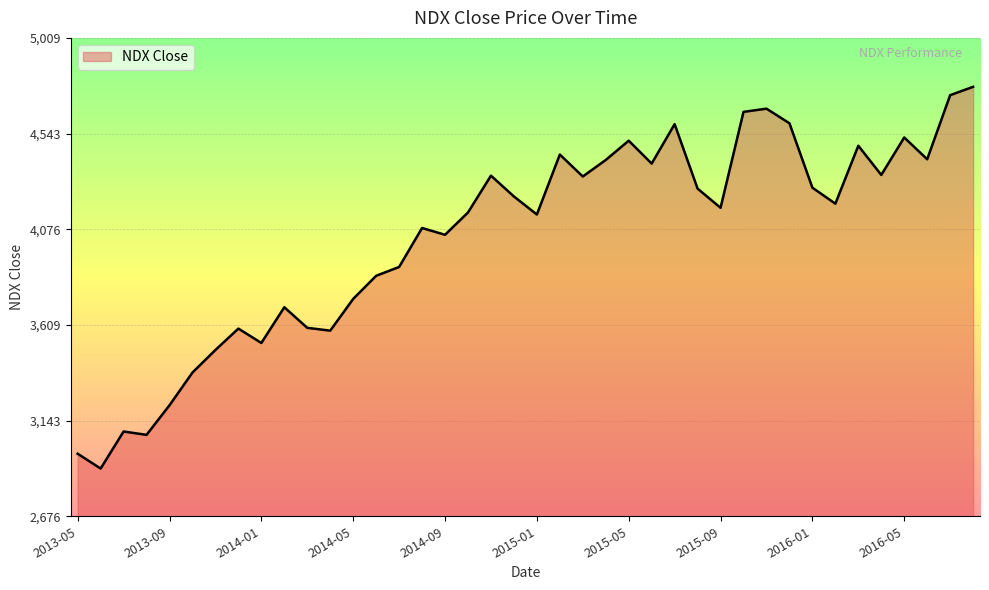

What is the difference between the maximum and second lowest values?

1789.3